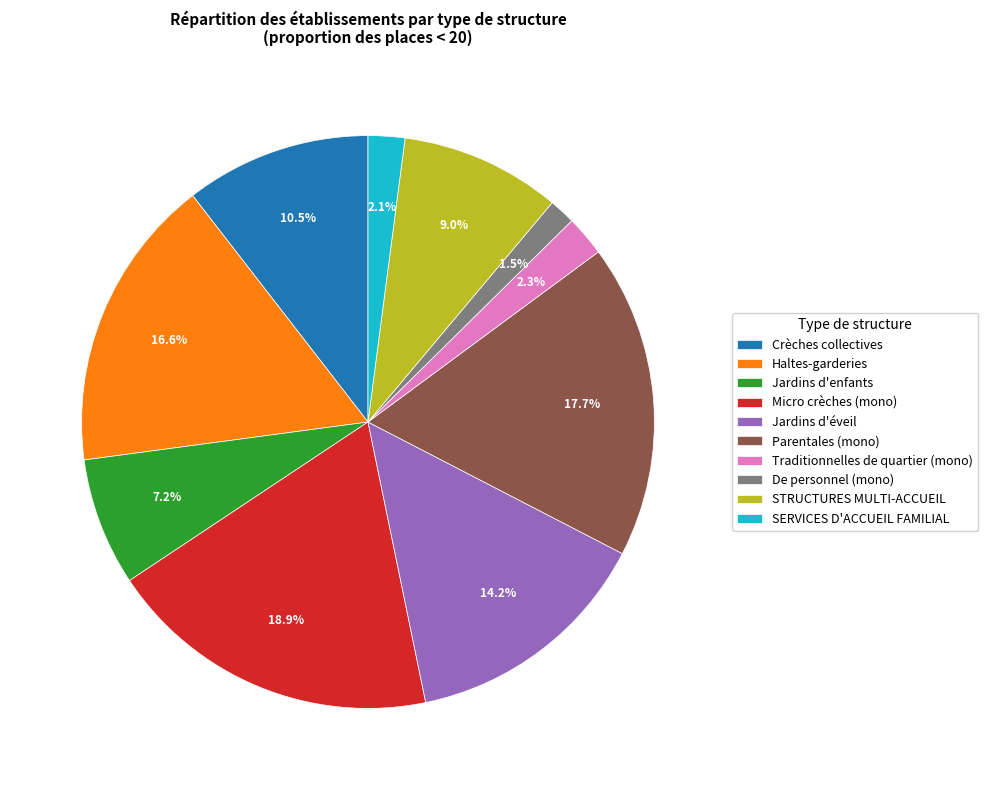

Which has a higher value, Micro crèches (mono) or Haltes-garderies?

Micro crèches (mono)